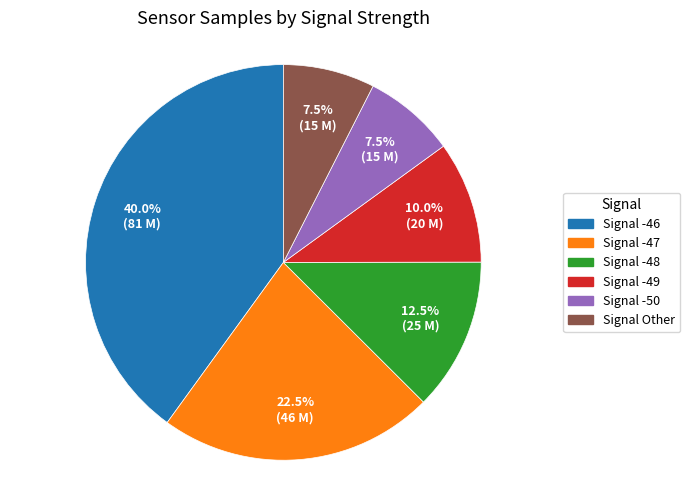

Does any single category account for the majority?

No